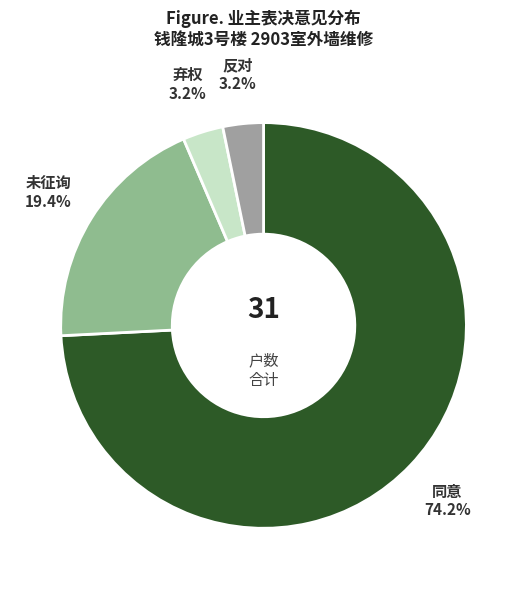

Do 同意 and 反对 together represent more than half of the pie?

Yes